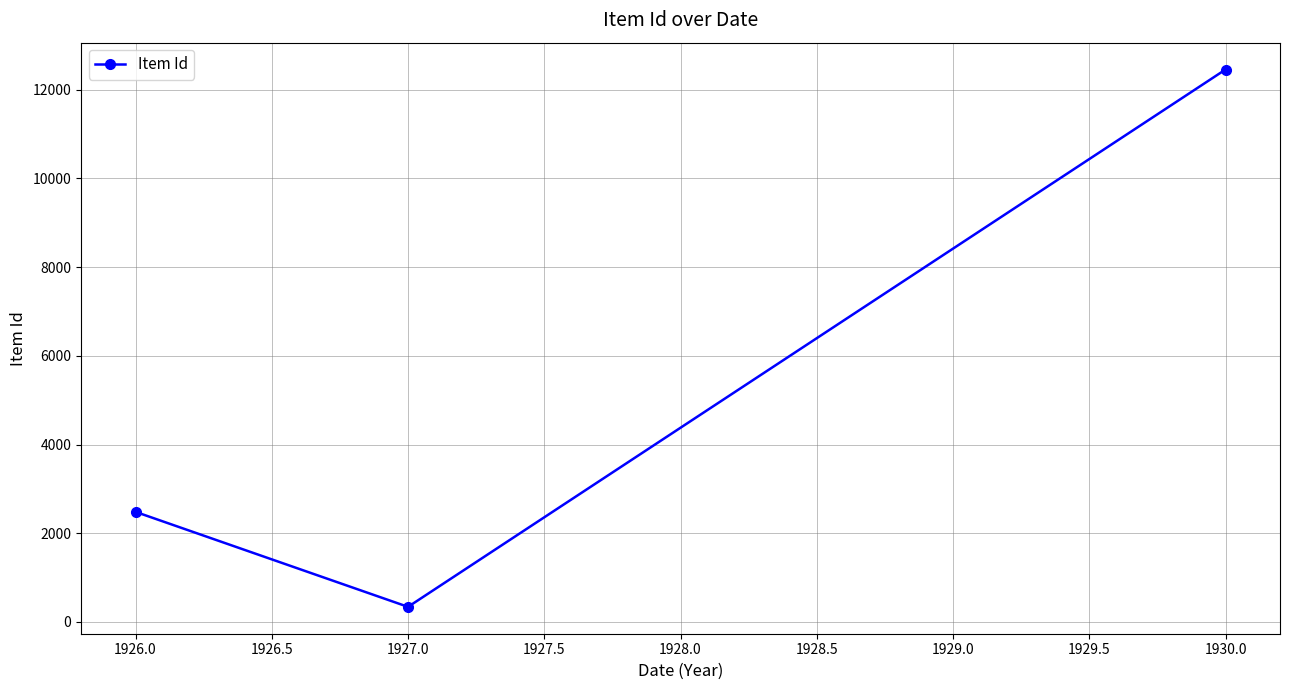

What is the minimum value shown in the chart?

339